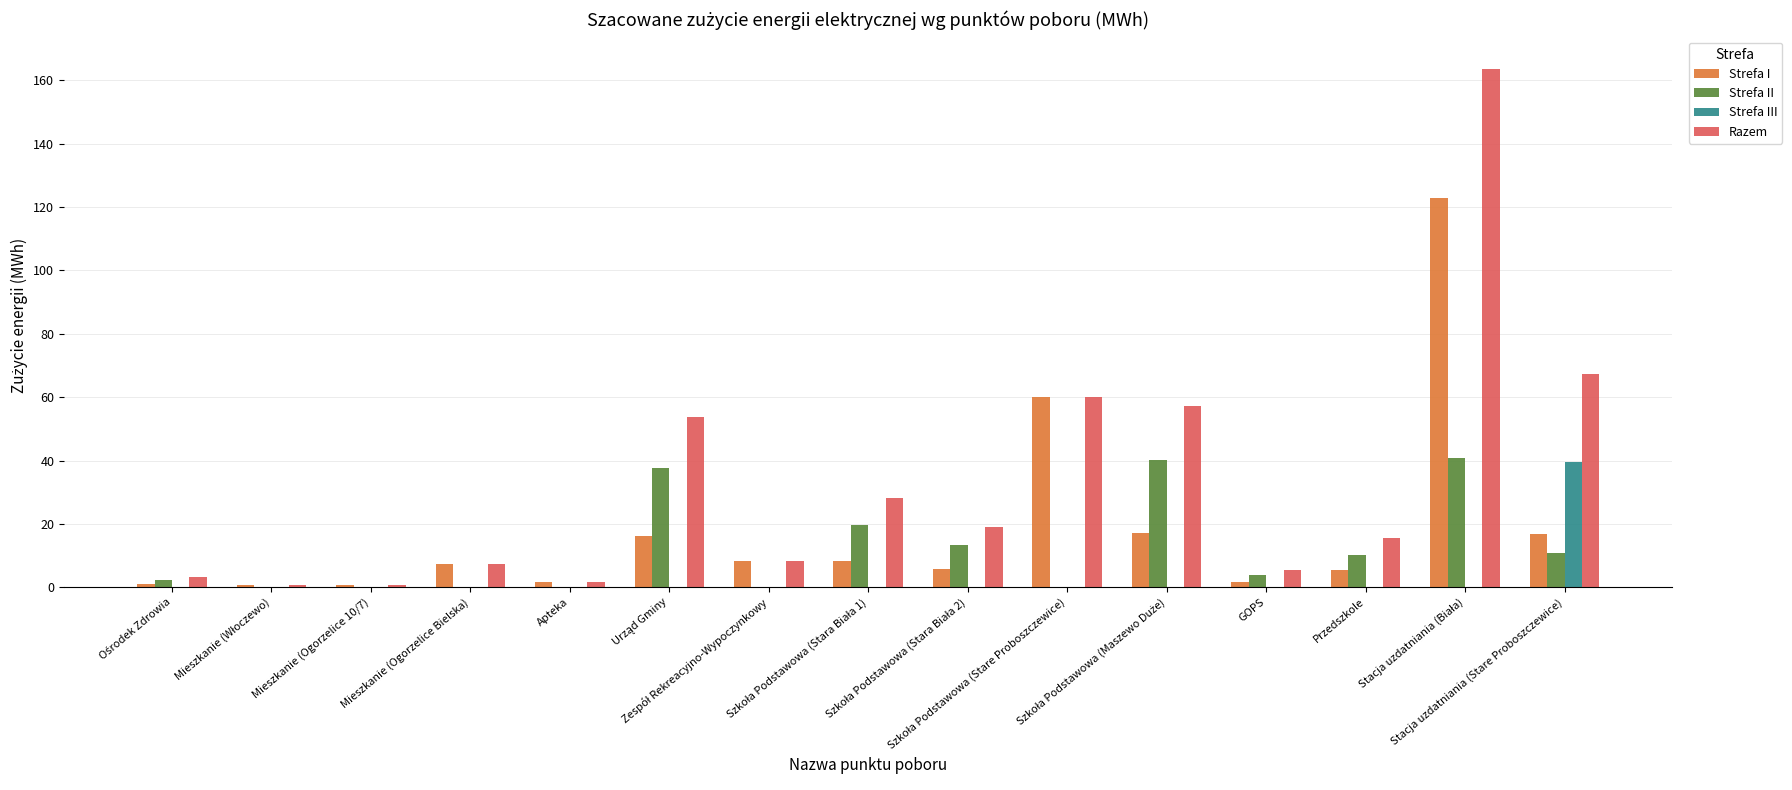

How many data points in Strefa II are above 3?

8